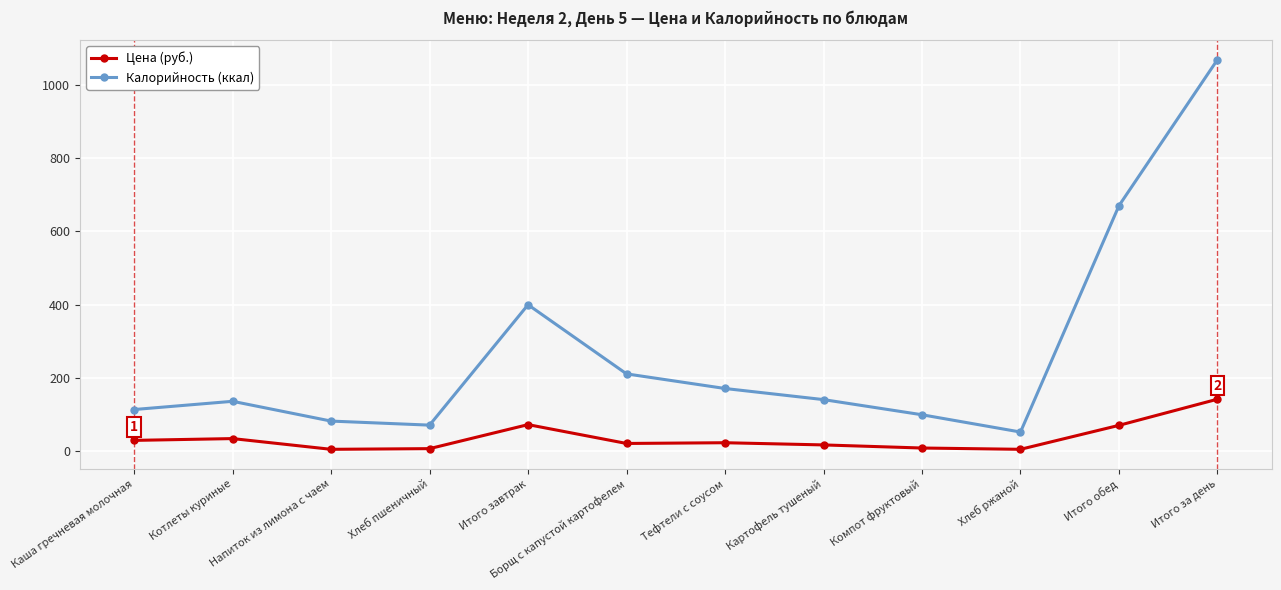

What is the greatest value displayed?

1069.8